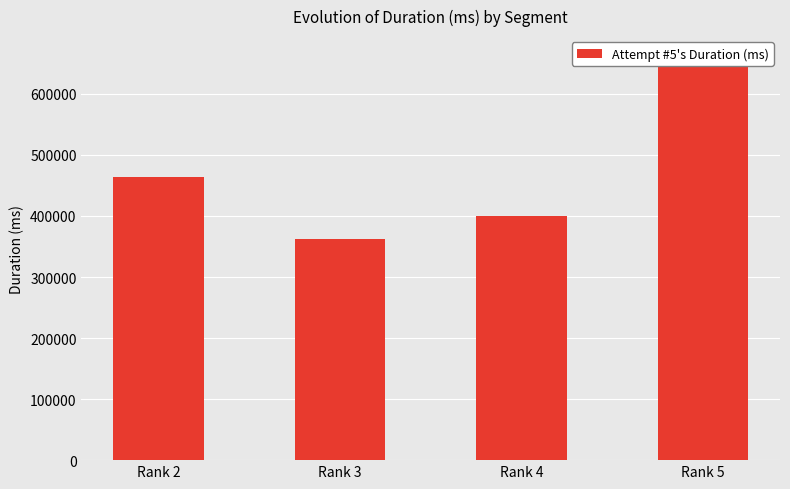

How many data points are less than 463242?

2